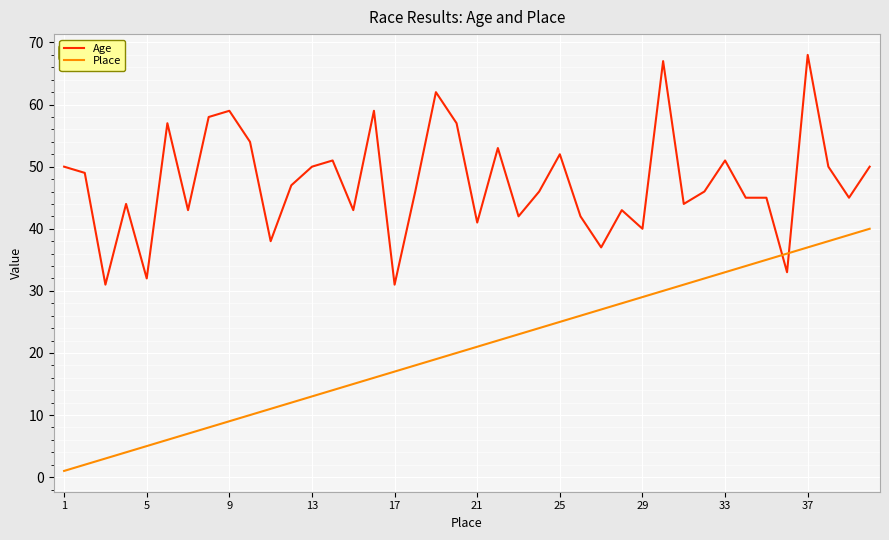

What is the average value of the Age series?

48